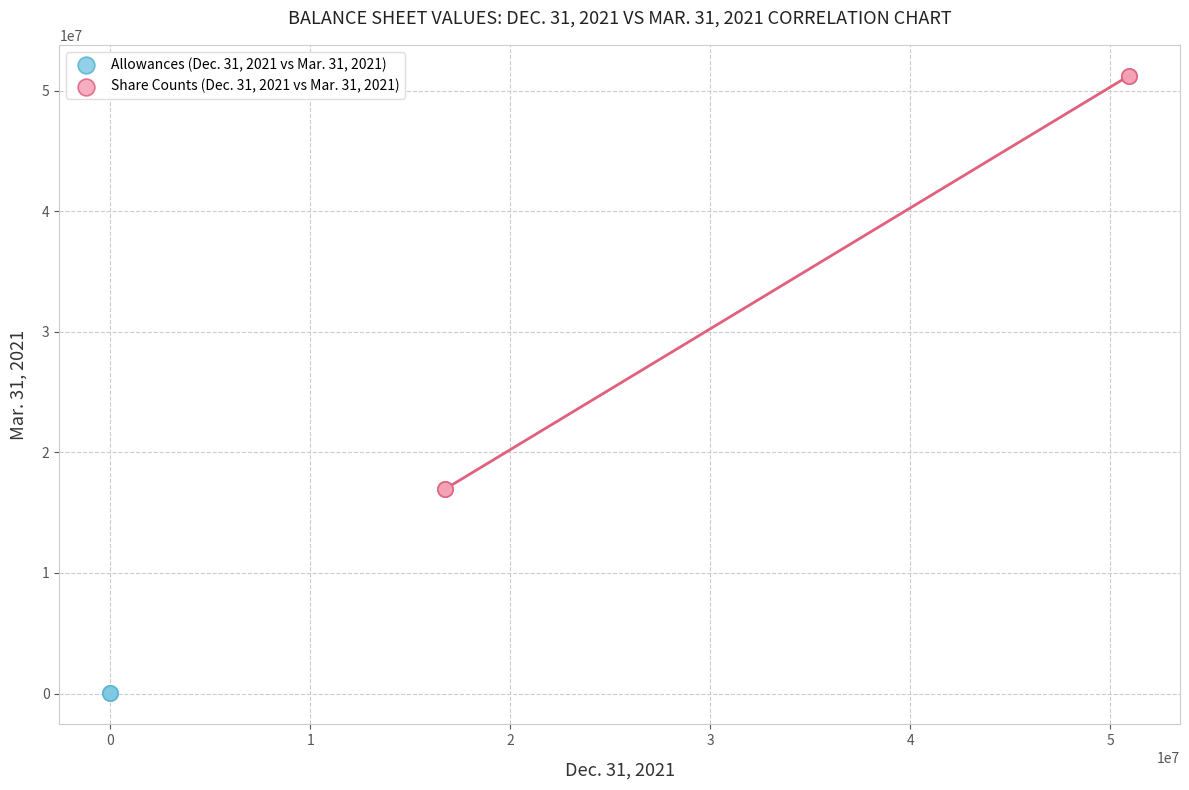

Which series contains the highest Y value?

Share Counts (Dec. 31, 2021 vs Mar. 31, 2021)